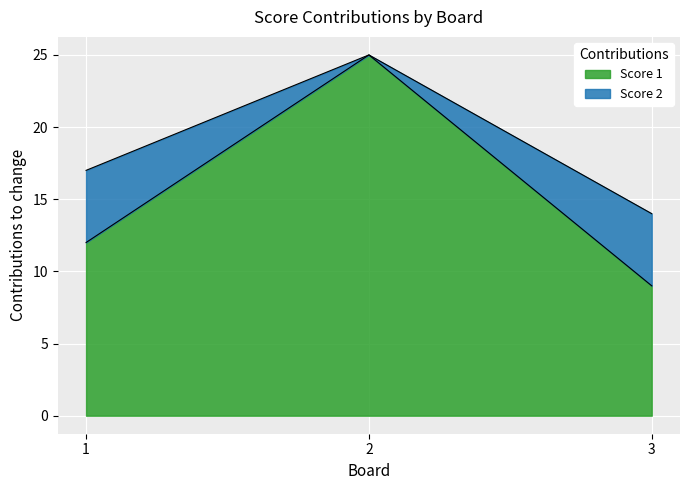

Count the values in the range 9 to 25.

3